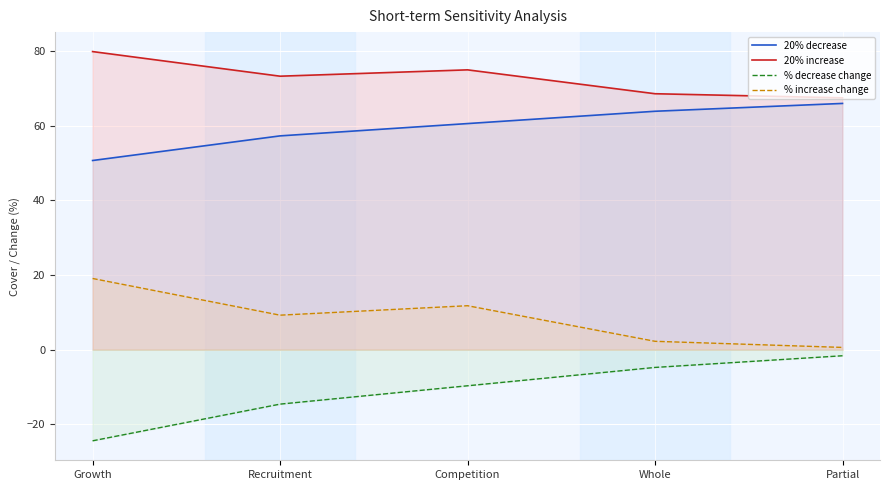

Reading left to right, list all the values displayed in this chart.

20% decrease: 50.7	57.3	60.6	63.9	66.0
20% increase: 79.9	73.3	75.0	68.6	67.5
% decrease change: -24.4	-14.6	-9.7	-4.8	-1.6
% increase change: 19.1	9.2	11.8	2.2	0.6